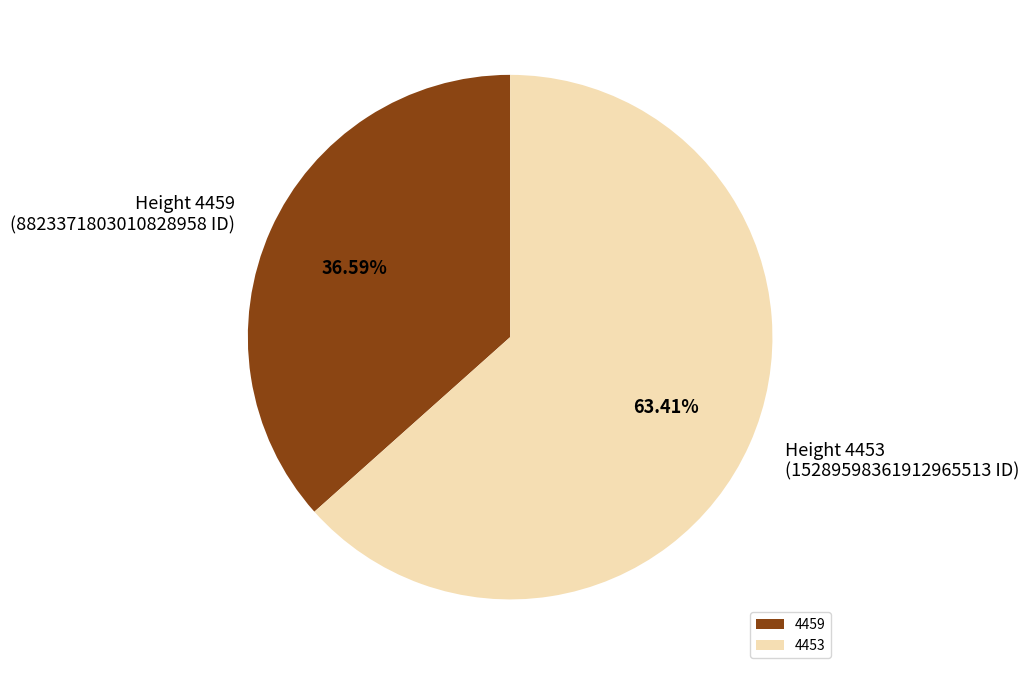

To the nearest percent, what is the difference between the 4453 and 4459 slice percentages?

27%